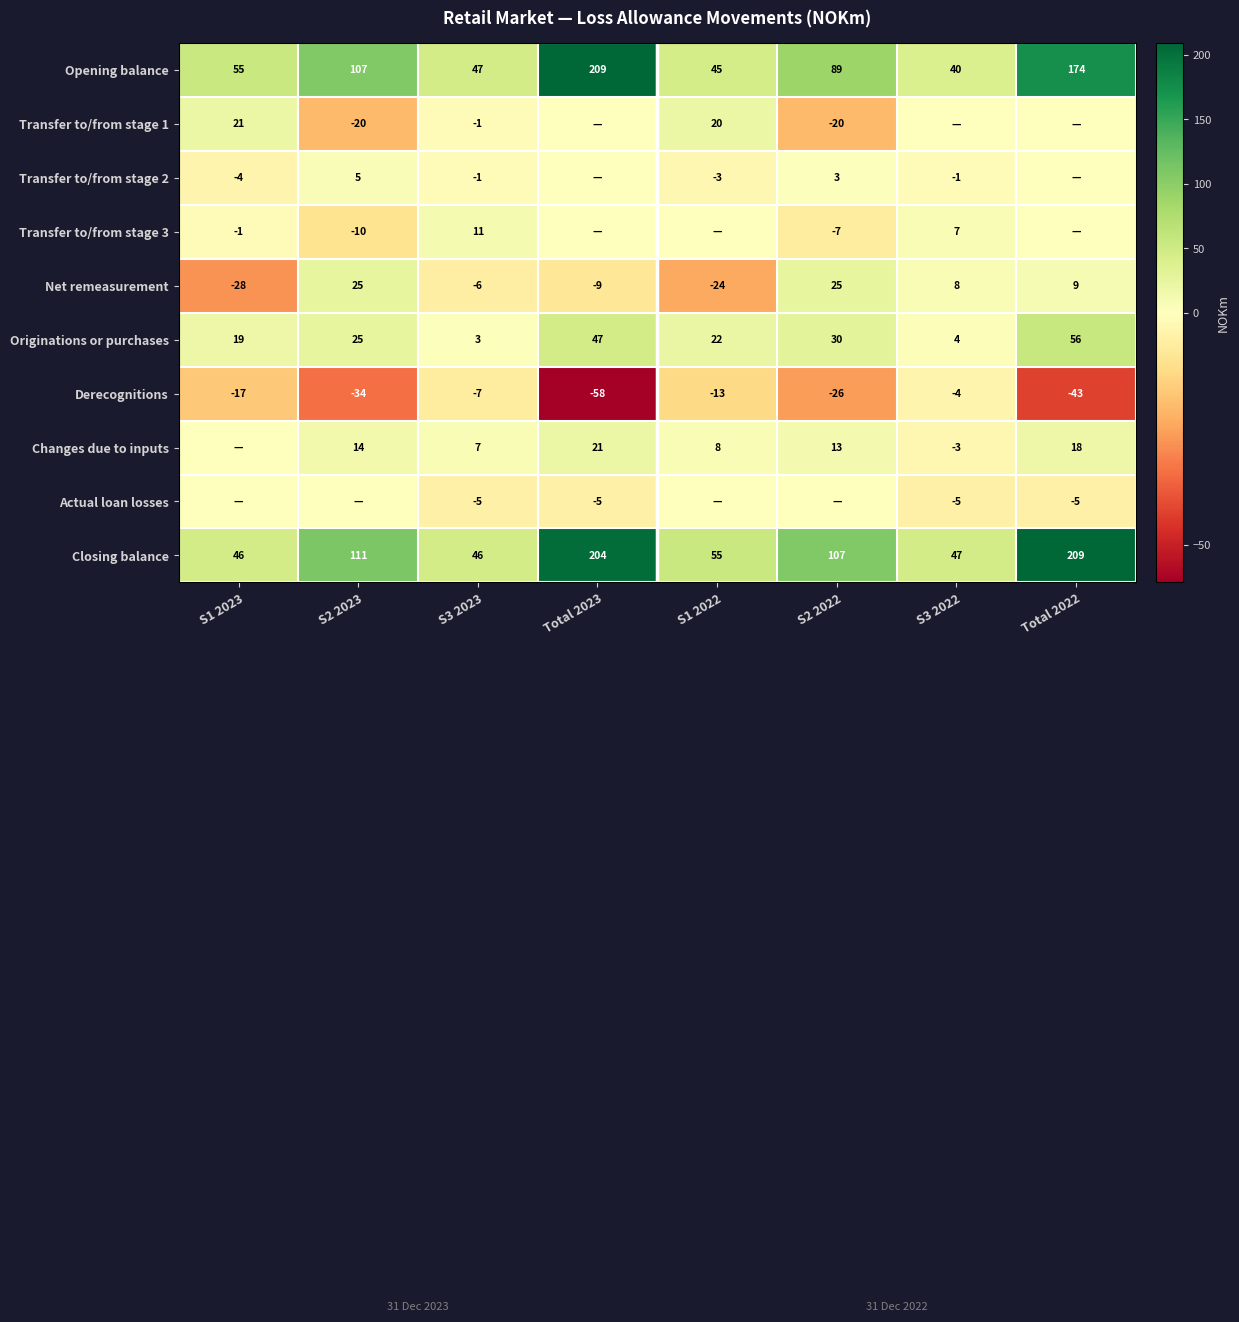

How many data points does each series have?

8